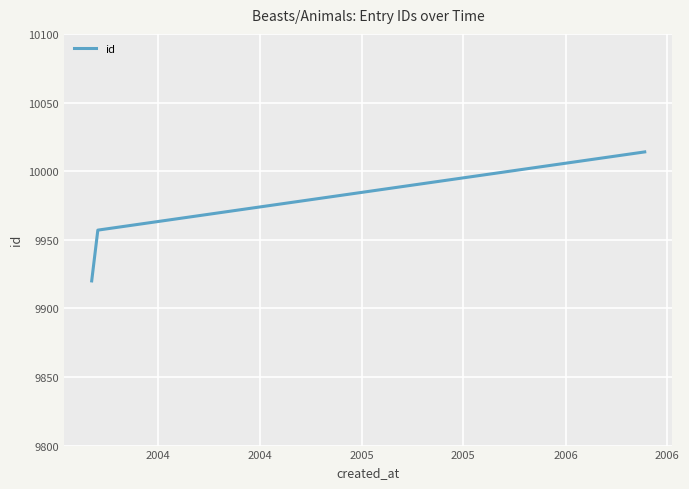

What is the smallest value displayed?

9920